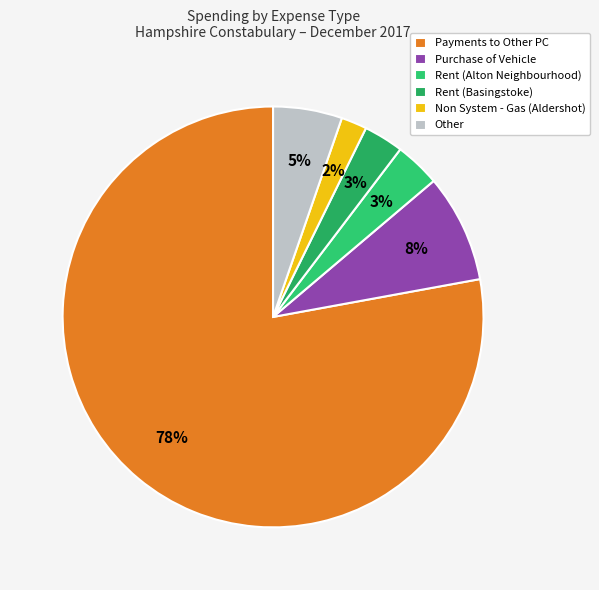

Count the number of slices in the pie.

6